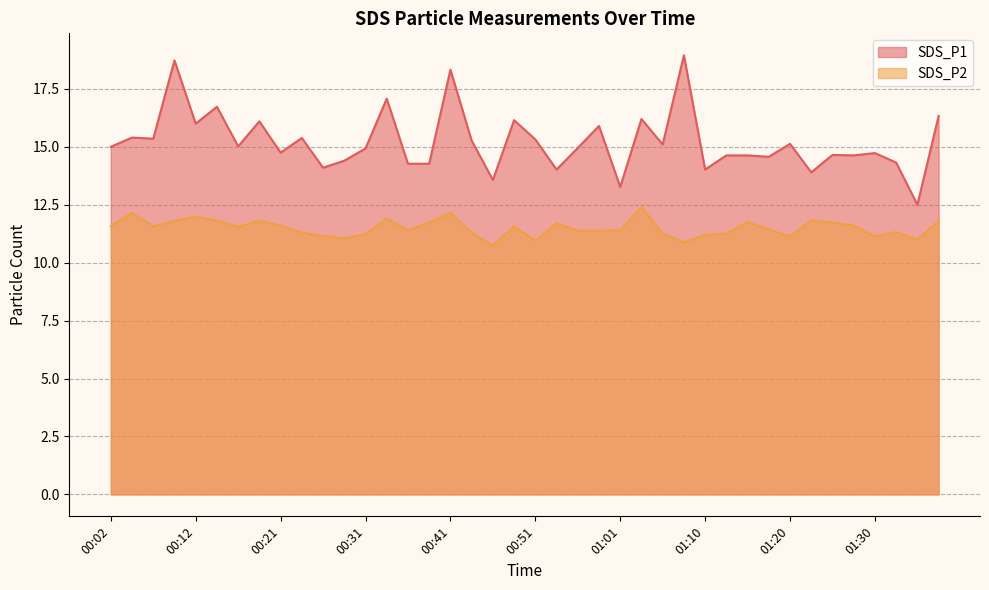

What is the total value across all series at 00:02?

26.6